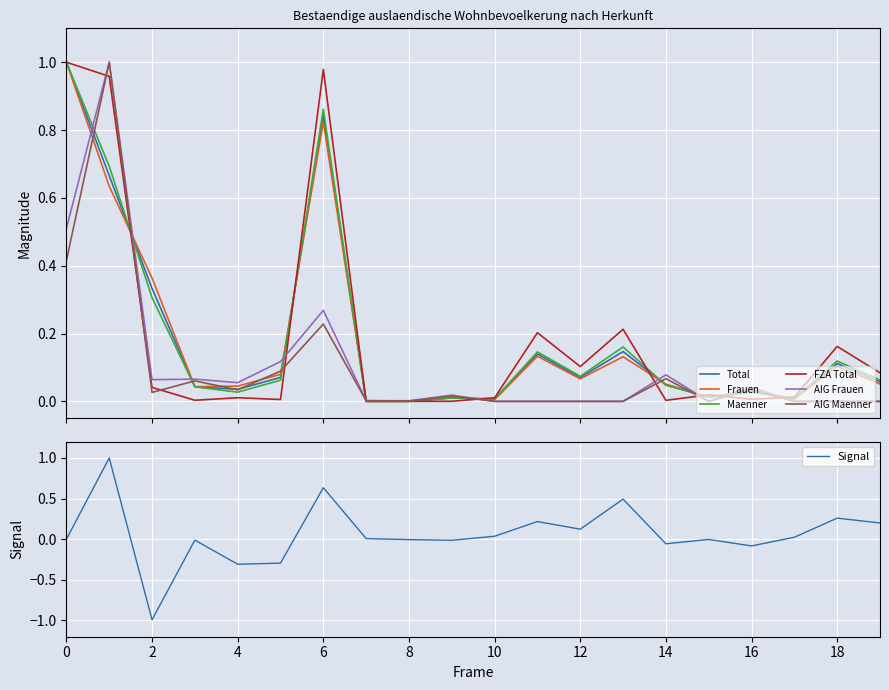

What is the highest value of the Signal series?

1.0